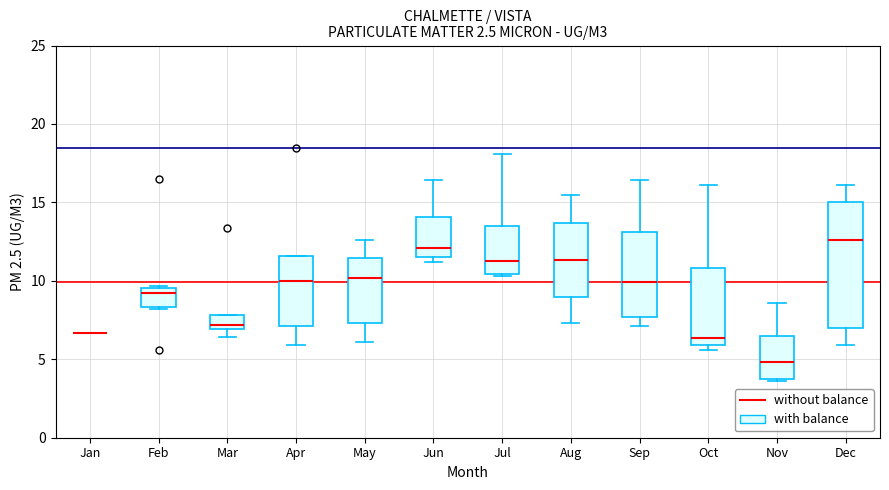

Where is the upper edge of the box for Feb on the y-axis? The values are not printed on the chart, so give them approximately, as read against the axis.

9.5